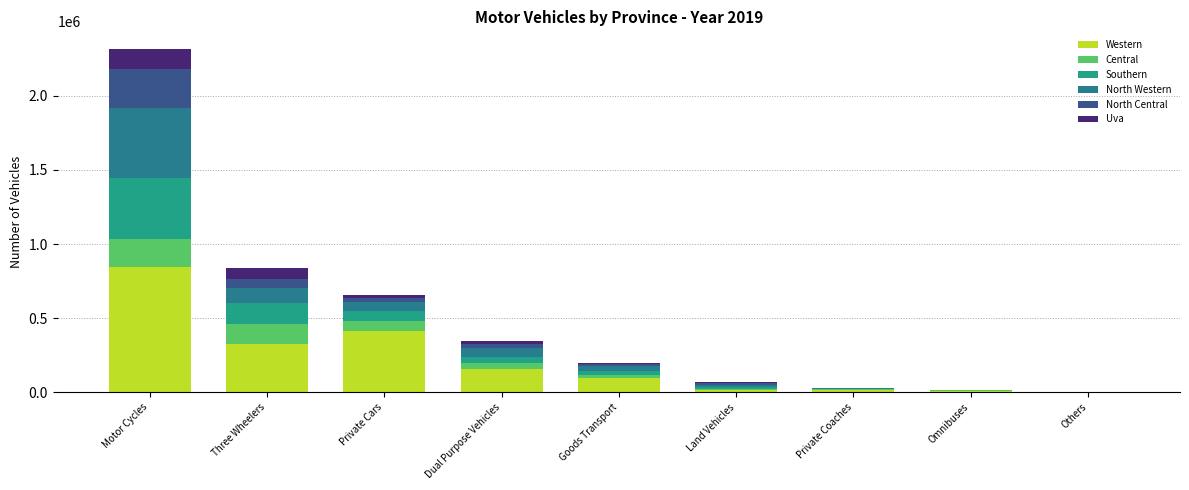

Are the bars grouped side by side (vs. stacked)?

No